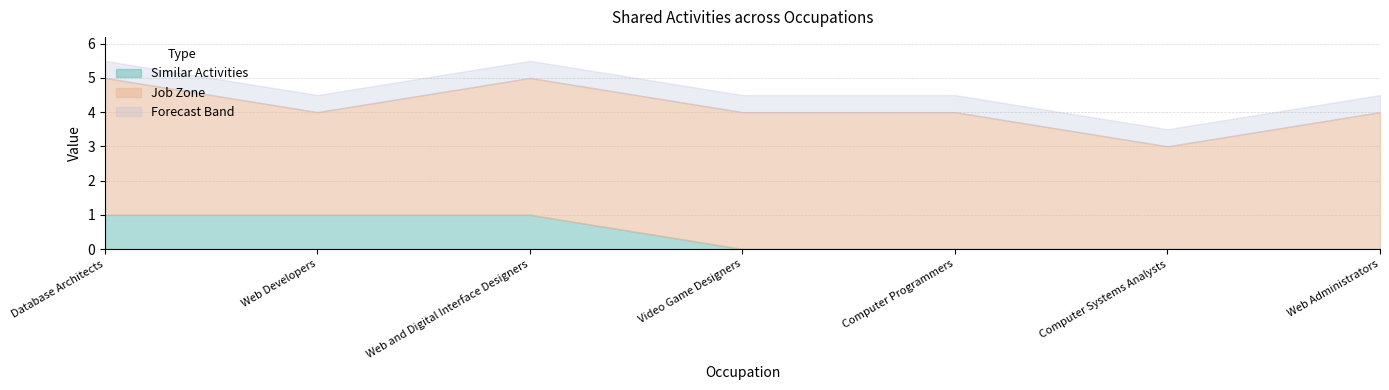

Is it true that Similar Activities equals 1 at Web and Digital Interface Designers?

True